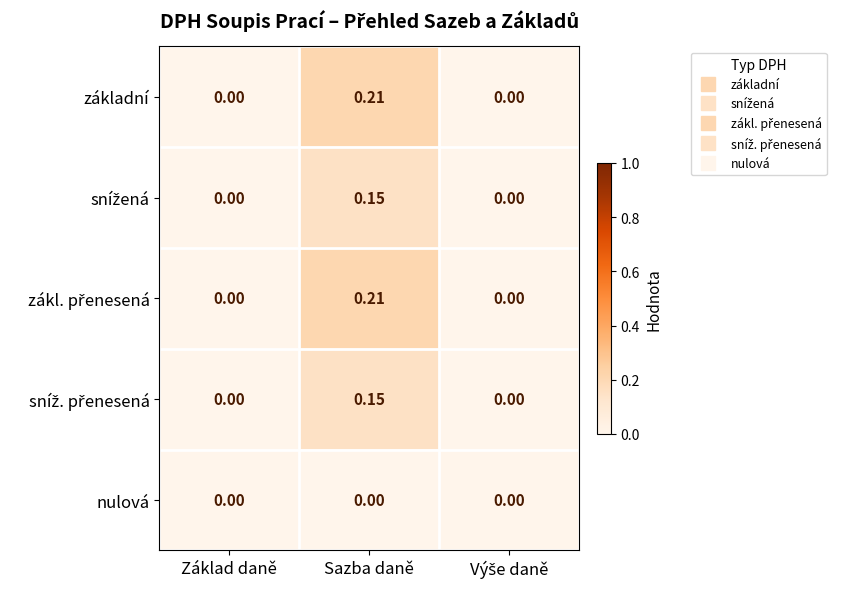

At which category is the sum across all series the highest?

Sazba daně